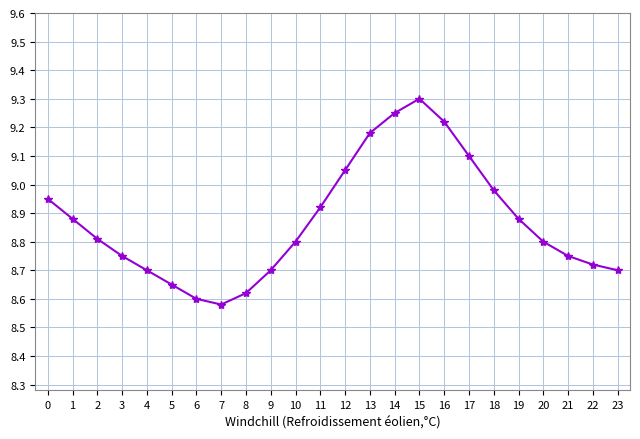

Between 14 and 13, which is larger?

14